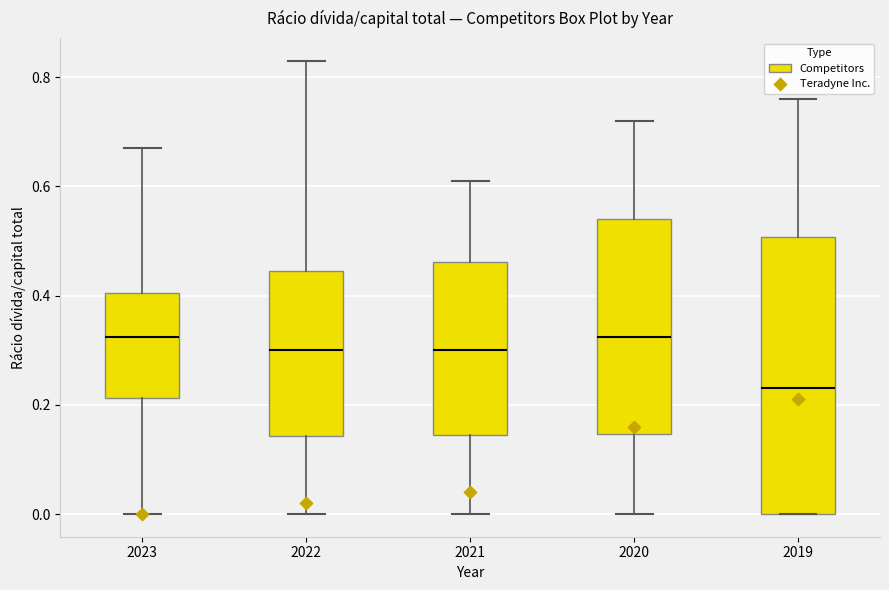

Reading left to right, read every box against the y-axis: the position of its median line, the range the box covers, and the ends of its whiskers. The values are not printed on the chart, so give them approximately, as read against the axis.

2023: median 0.32, box 0.22 to 0.40, whiskers 0.00 to 0.68
2022: median 0.30, box 0.14 to 0.44, whiskers 0.00 to 0.84
2021: median 0.30, box 0.14 to 0.46, whiskers 0.00 to 0.62
2020: median 0.32, box 0.14 to 0.54, whiskers 0.00 to 0.72
2019: median 0.24, box 0.00 to 0.50, whiskers 0.00 to 0.76